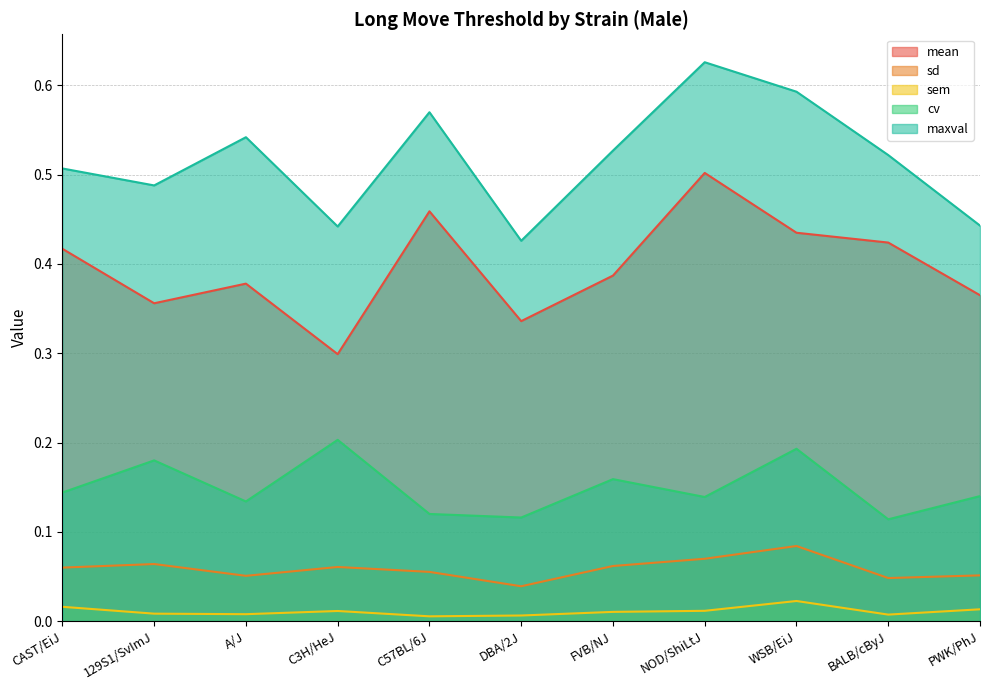

What is the approximate value of mean at PWK/PhJ?

0.4